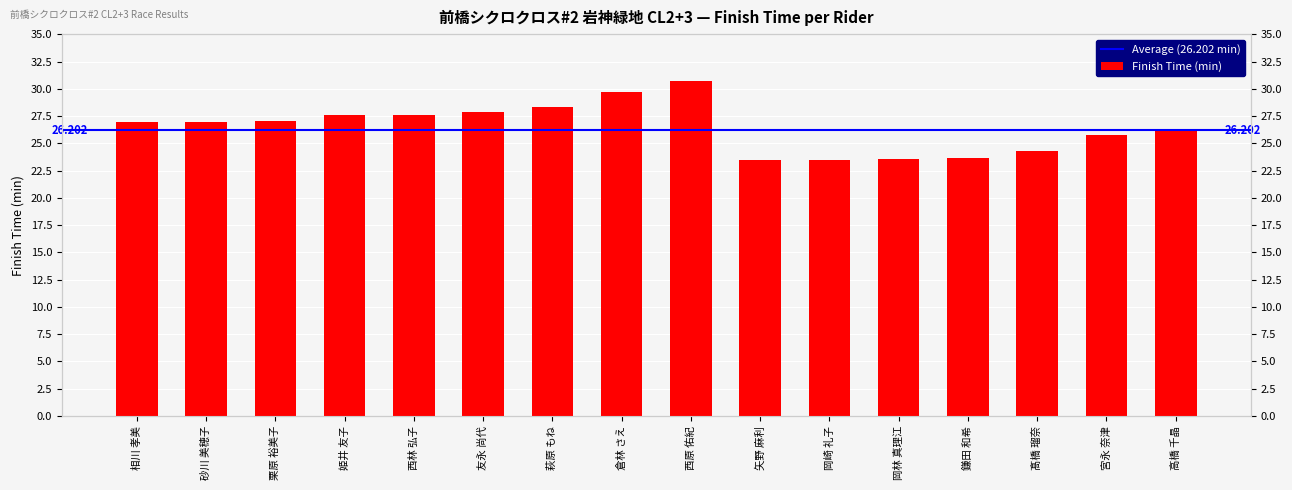

What is the change in value from 西林 弘子 to 岡林 真理江?

-4.0